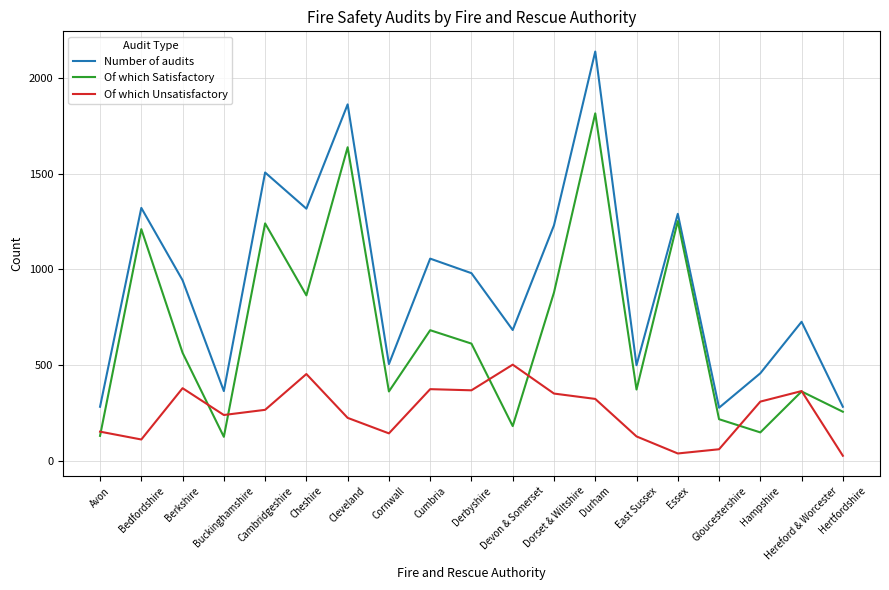

Rank the series by their average value, from highest to lowest.

Number of audits, Of which Satisfactory, Of which Unsatisfactory